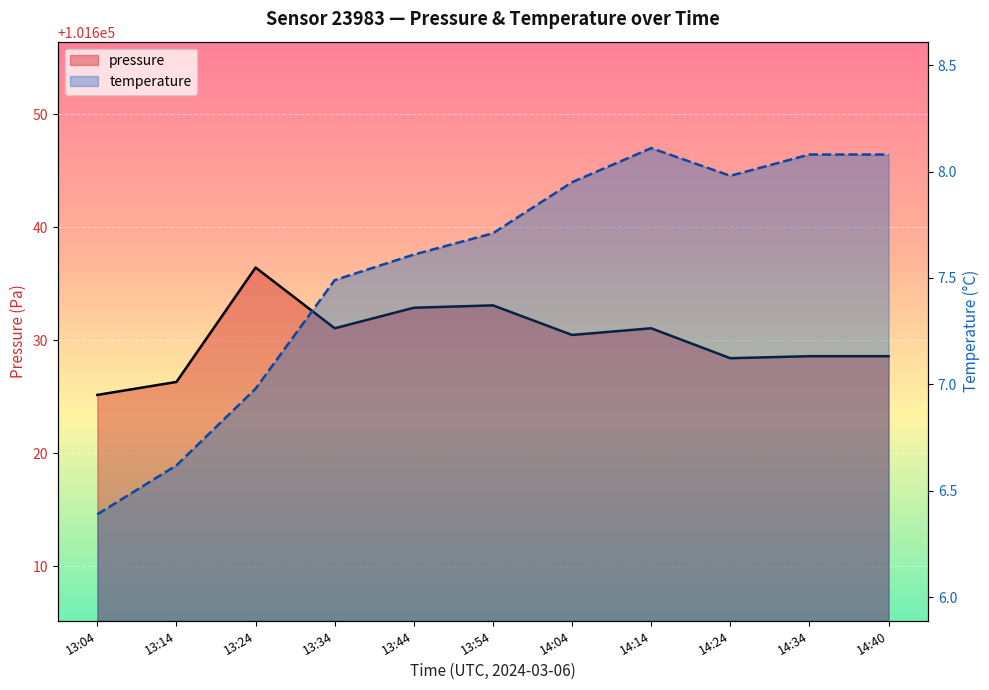

Which category has the lowest value across all series?

13:04